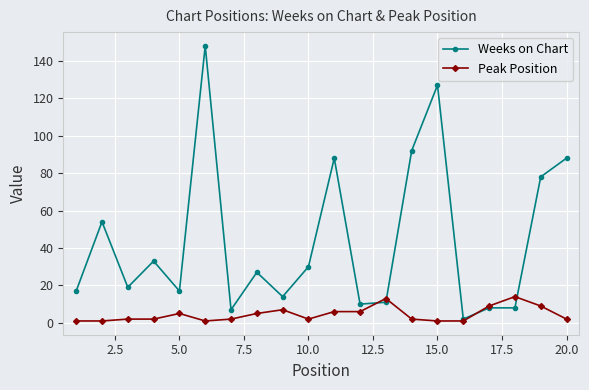

Rank the series by their average value, from lowest to highest.

Peak Position, Weeks on Chart